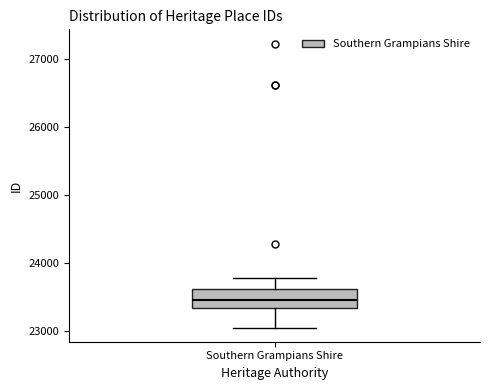

Where is the upper edge of the box for Southern Grampians Shire on the y-axis? The values are not printed on the chart, so give them approximately, as read against the axis.

23600